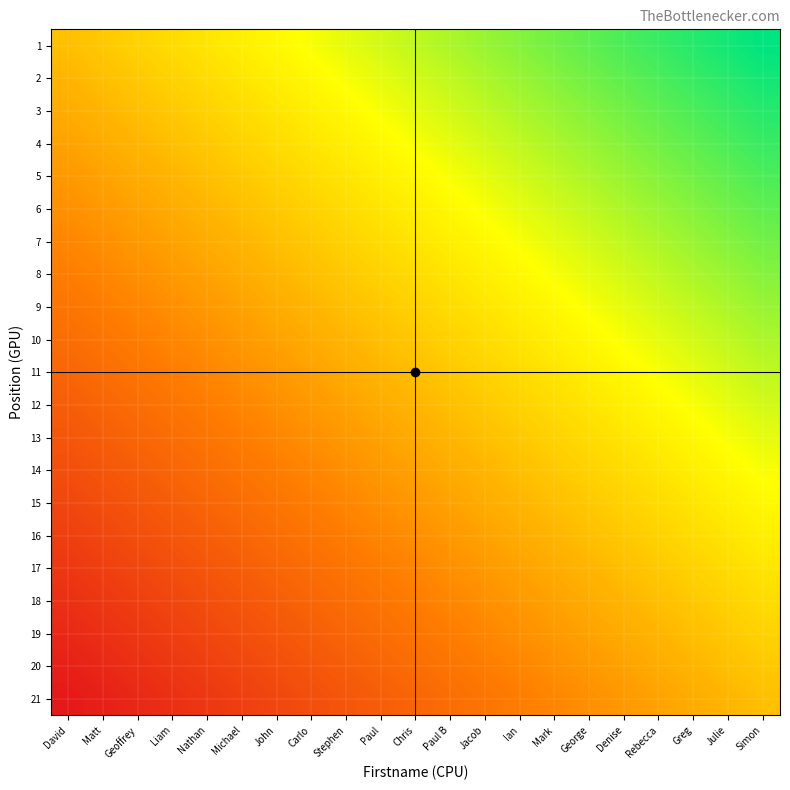

Rank the series at Paul from highest to lowest value.

1, 2, 3, 4, 5, 6, 7, 8, 9, 10, 11, 12, 13, 14, 15, 16, 17, 18, 19, 20, 21